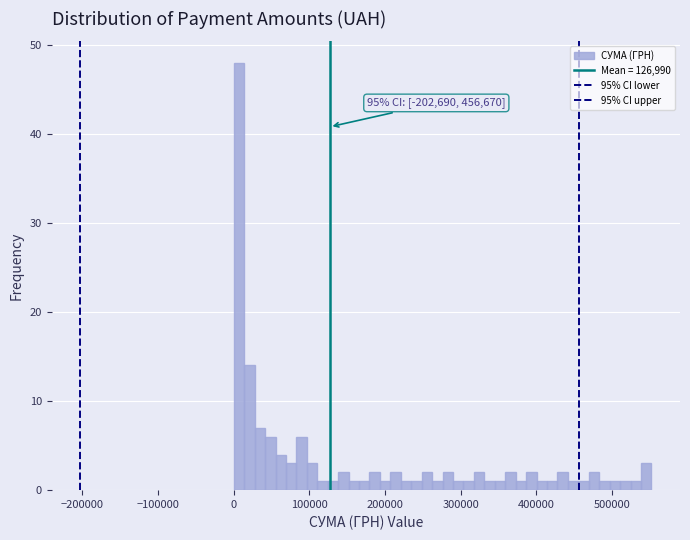

Around what value on the x-axis is the tallest bar? Give the approximate position of its centre, as read against the axis.

10000